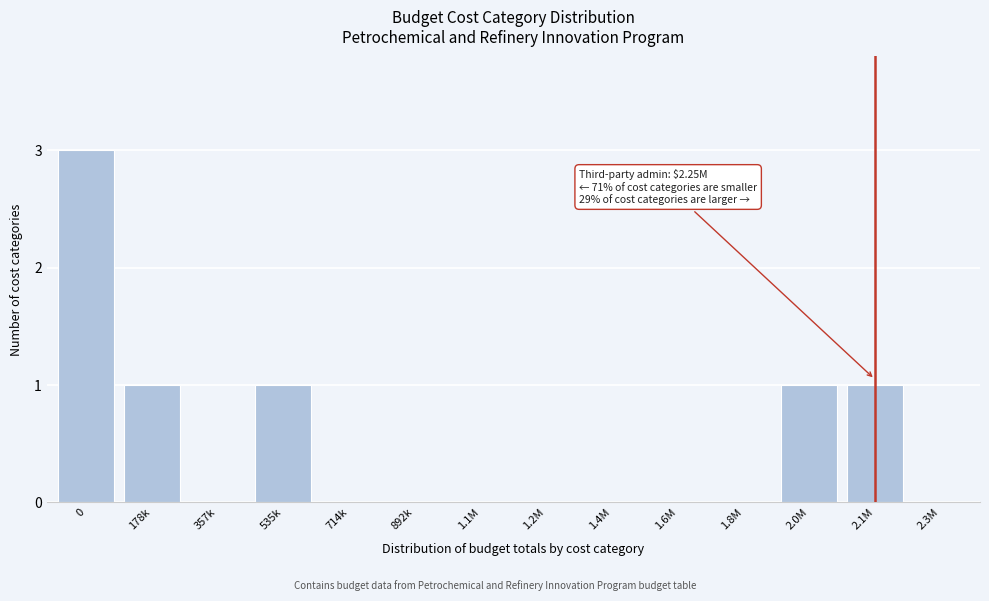

Reading left to right, list all the values displayed in this chart.

0=3	178k=1	357k=0	535k=1	714k=0	892k=0	1.1M=0	1.2M=0	1.4M=0	1.6M=0	1.8M=0	2.0M=1	2.1M=1	2.3M=0